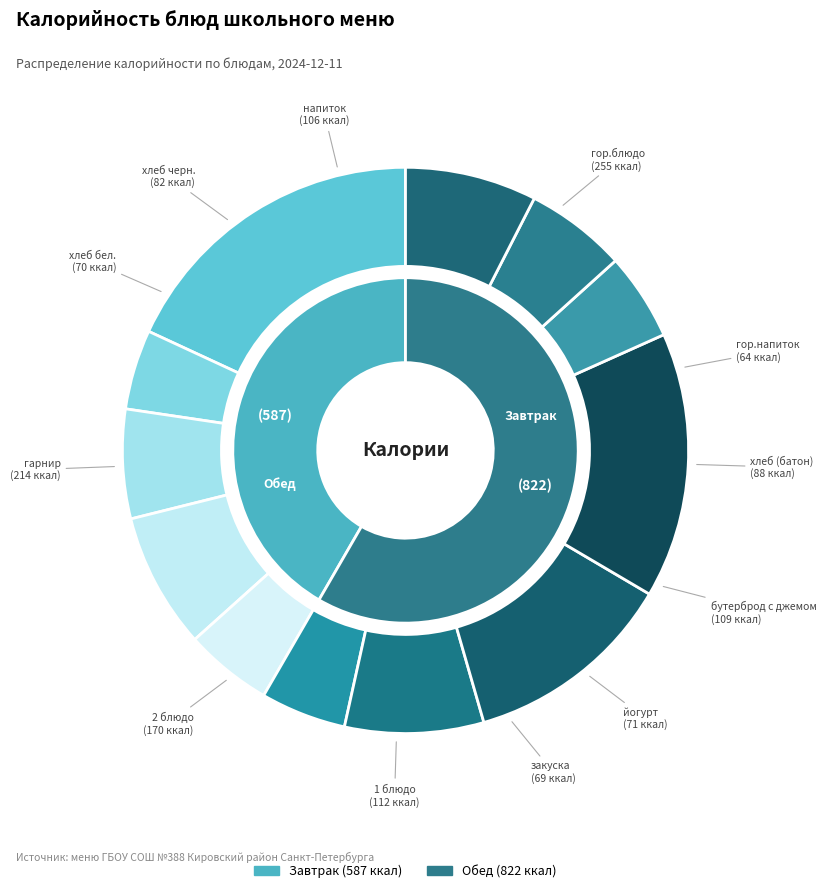

How many slices are in this pie chart?

12